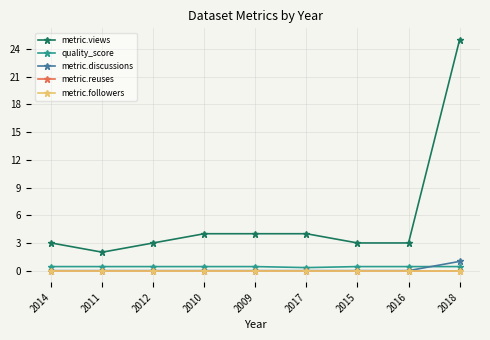

What is the value of the quality_score point at the 4th from the left?

0.4